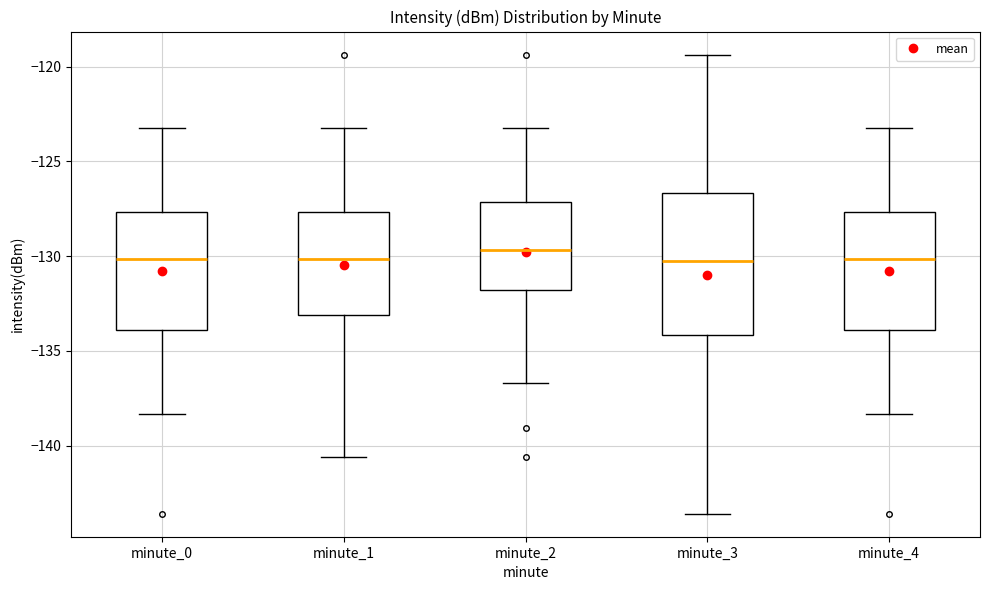

Reading left to right, transcribe this box plot: for each box, give where its median line is, the range the box spans, and where its two whiskers end, as read against the y-axis. The values are not printed on the chart, so give them approximately, as read against the axis.

minute_0: median -130.0, box -134.0 to -127.5, whiskers -138.5 to -123.0
minute_1: median -130.0, box -133.0 to -127.5, whiskers -140.5 to -123.0
minute_2: median -129.5, box -132.0 to -127.0, whiskers -136.5 to -123.0
minute_3: median -130.0, box -134.0 to -126.5, whiskers -143.5 to -119.5
minute_4: median -130.0, box -134.0 to -127.5, whiskers -138.5 to -123.0